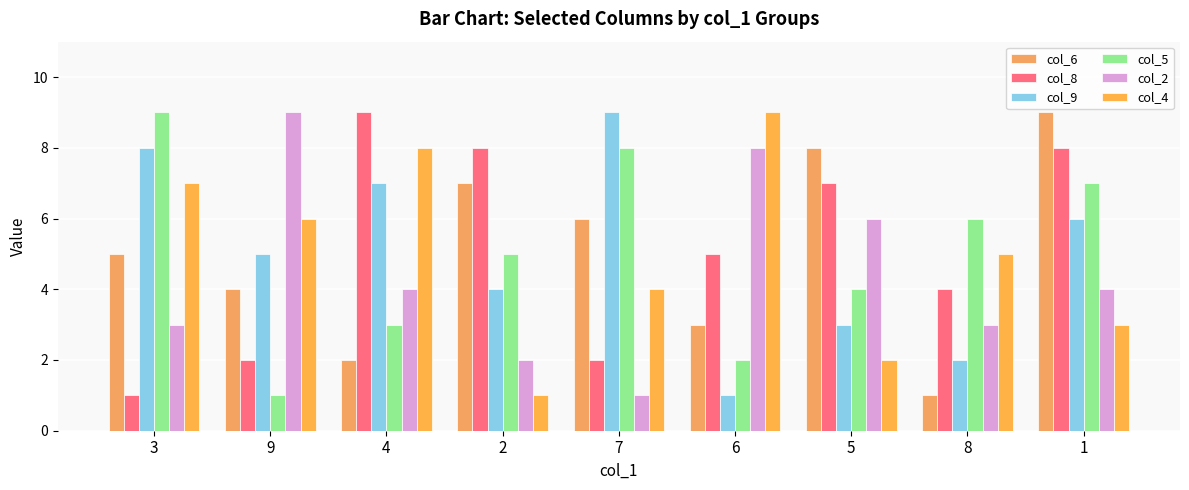

Between 3 and 7, which series saw the biggest shift?

col_4